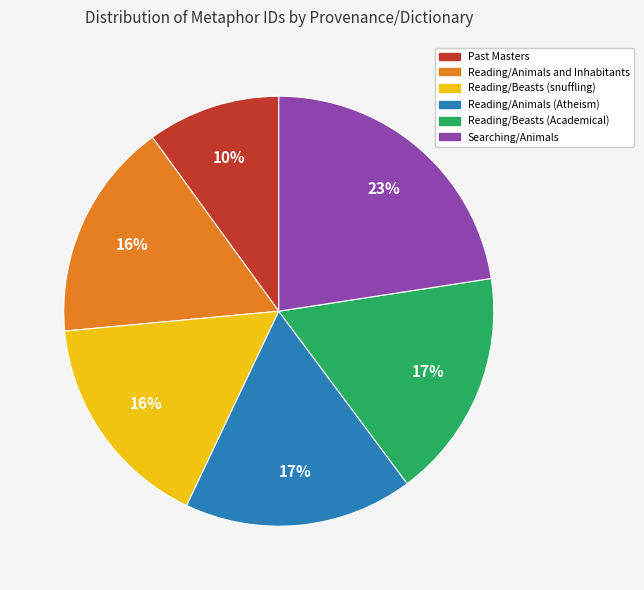

To the nearest percent, what is the difference between the largest and smallest slice percentages?

13%